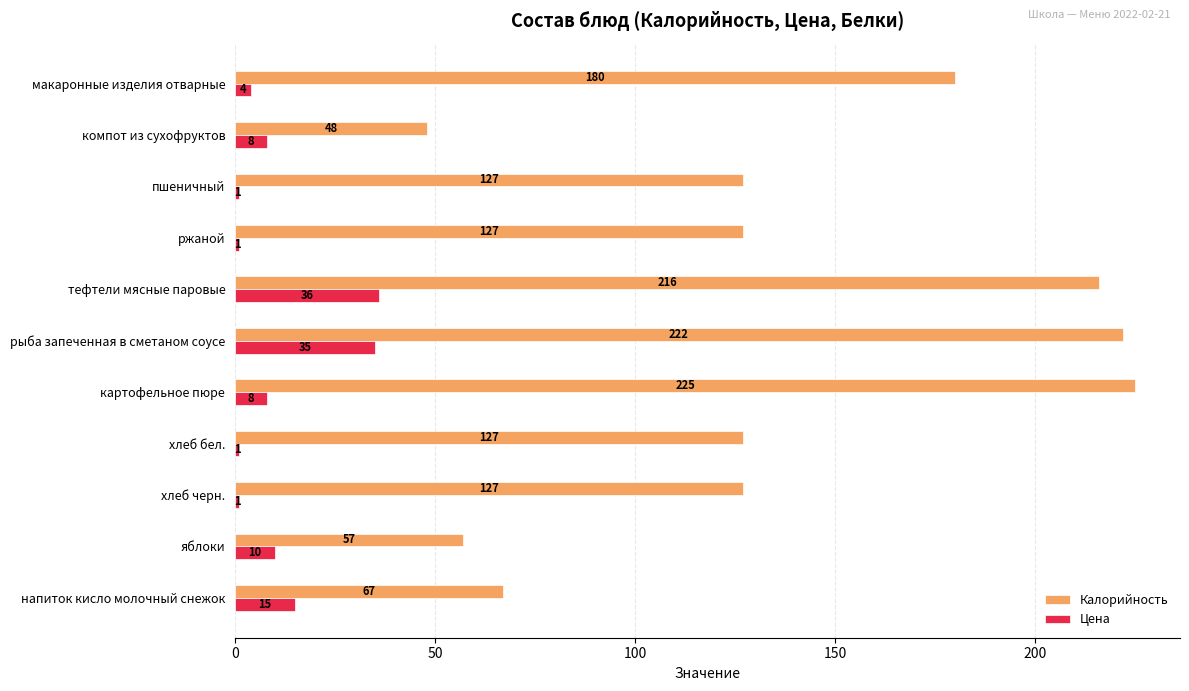

At how many categories does at least one series exceed 152?

4